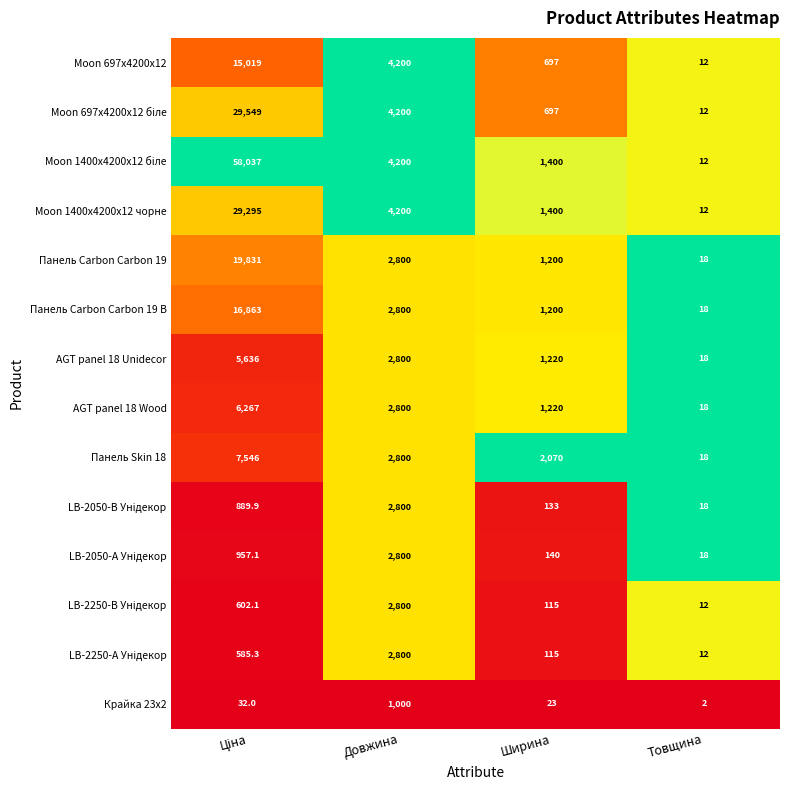

Where is Панель Carbon Carbon 19 nearest to the value 9924?

Довжина